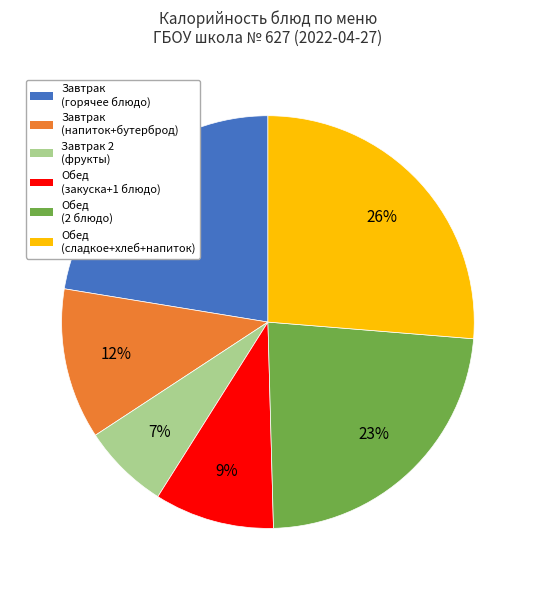

Does any single category account for the majority?

No